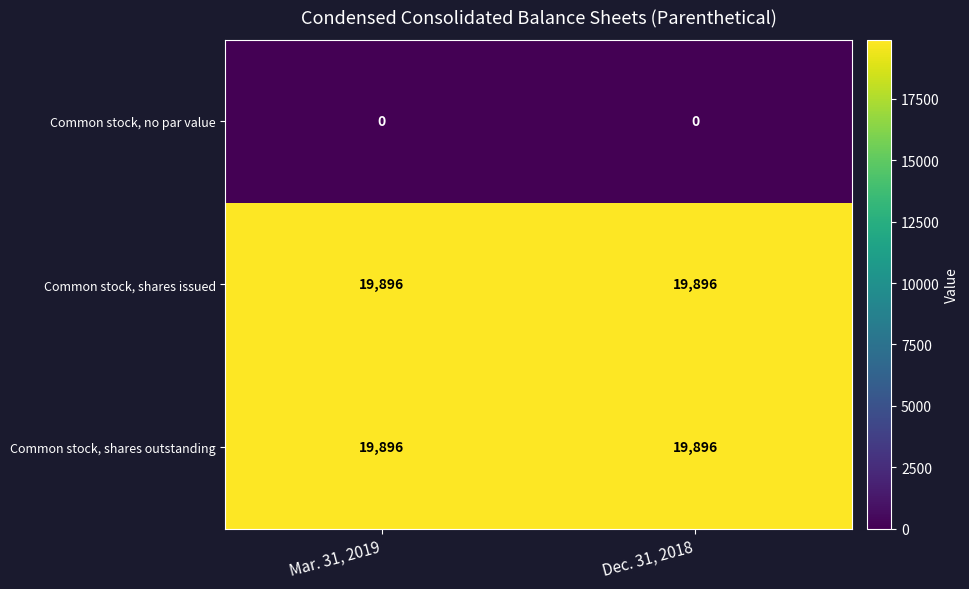

The value of Common stock, shares outstanding at Dec. 31, 2018 is 19896. True or false?

True